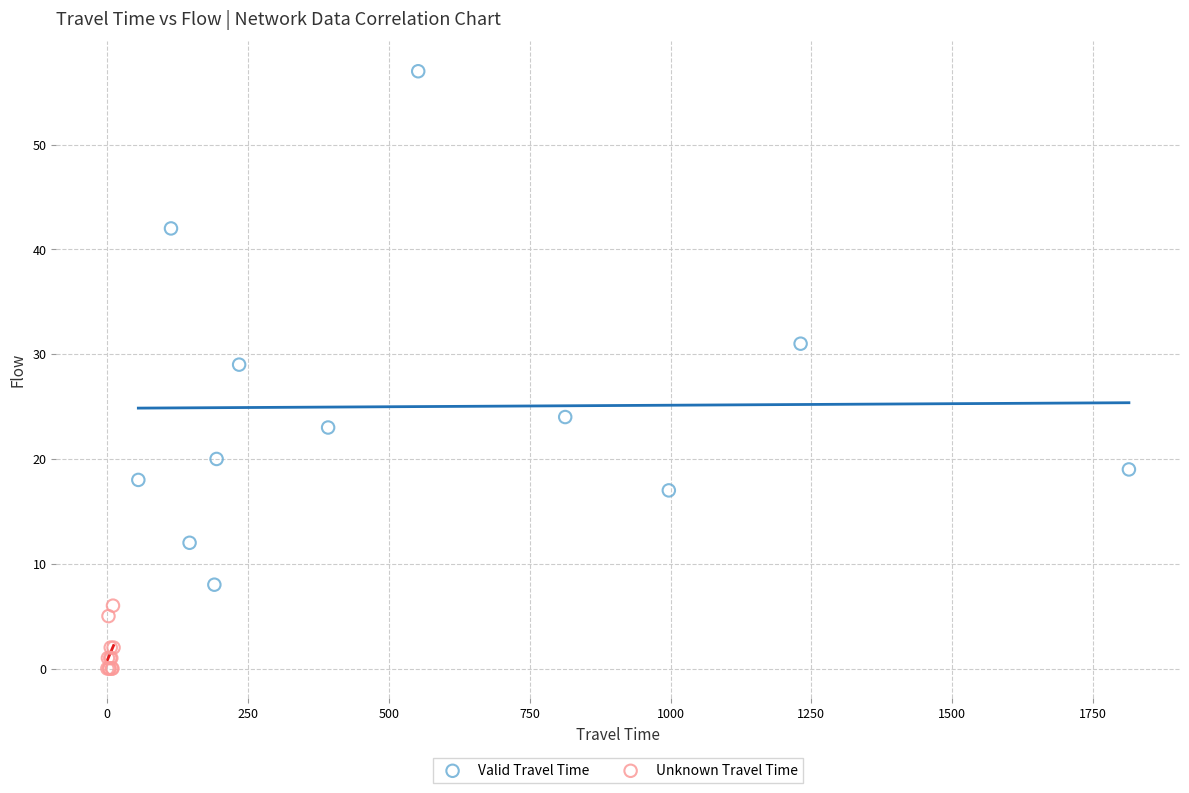

What are all the series names shown in the legend?

Valid Travel Time, Unknown Travel Time